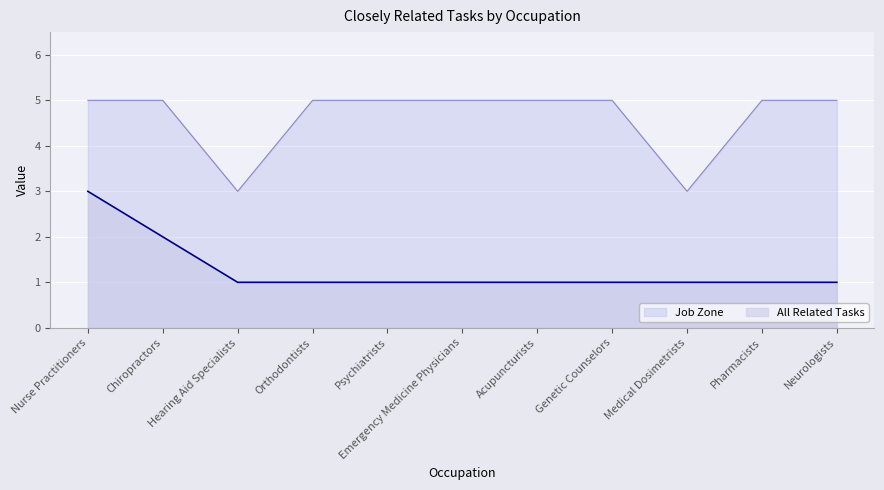

True or false: Job Zone and All Related Tasks cross at least once.

False